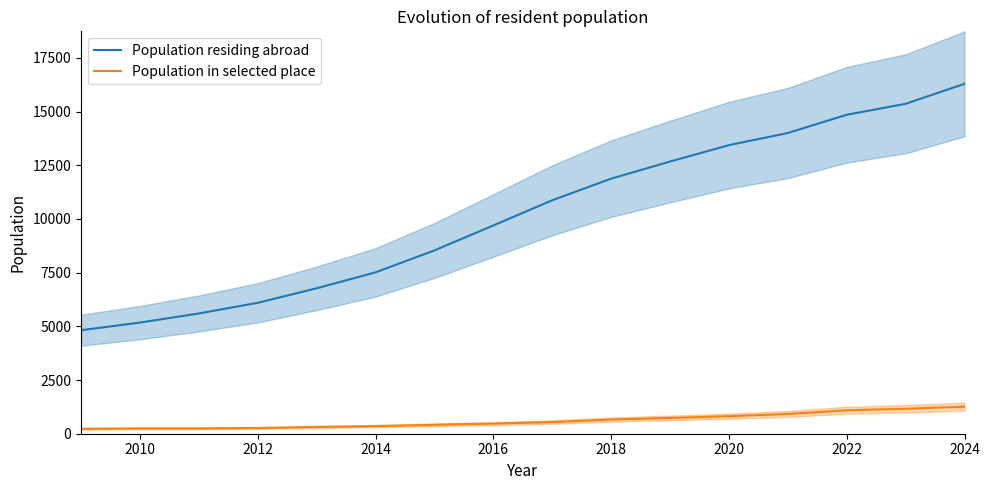

True or false: Population in selected place and Population residing abroad cross at least once.

False